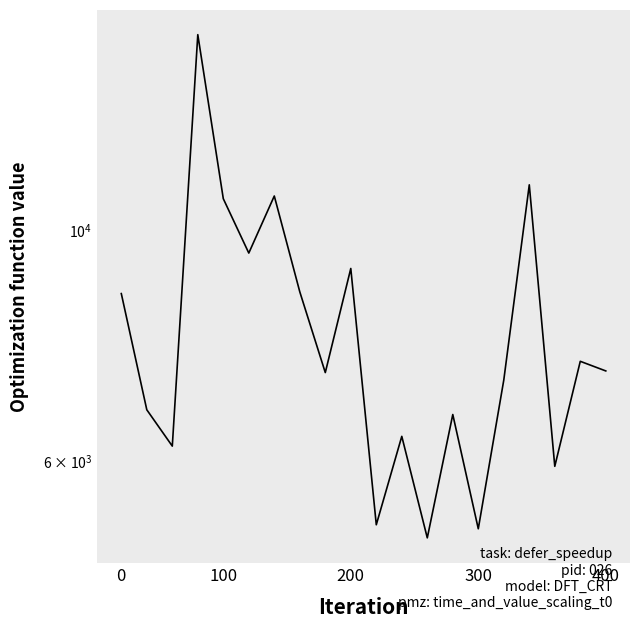

What is the maximum value shown in the chart?

15380.2